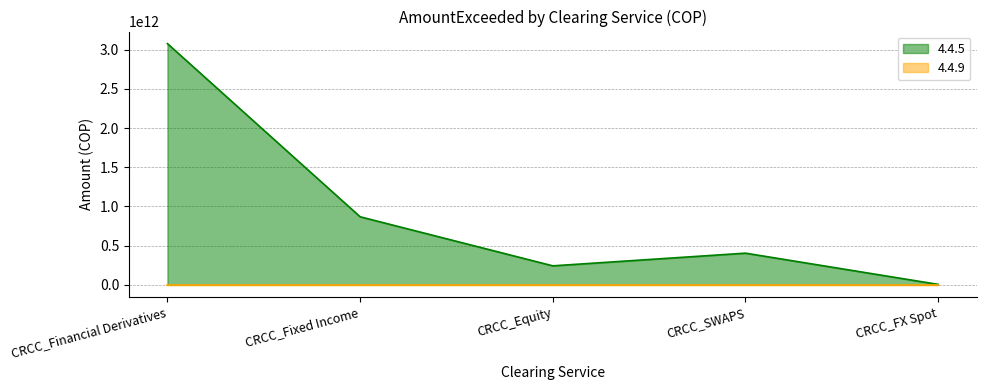

What is the difference between the maximum and minimum values?

3072408572998.2